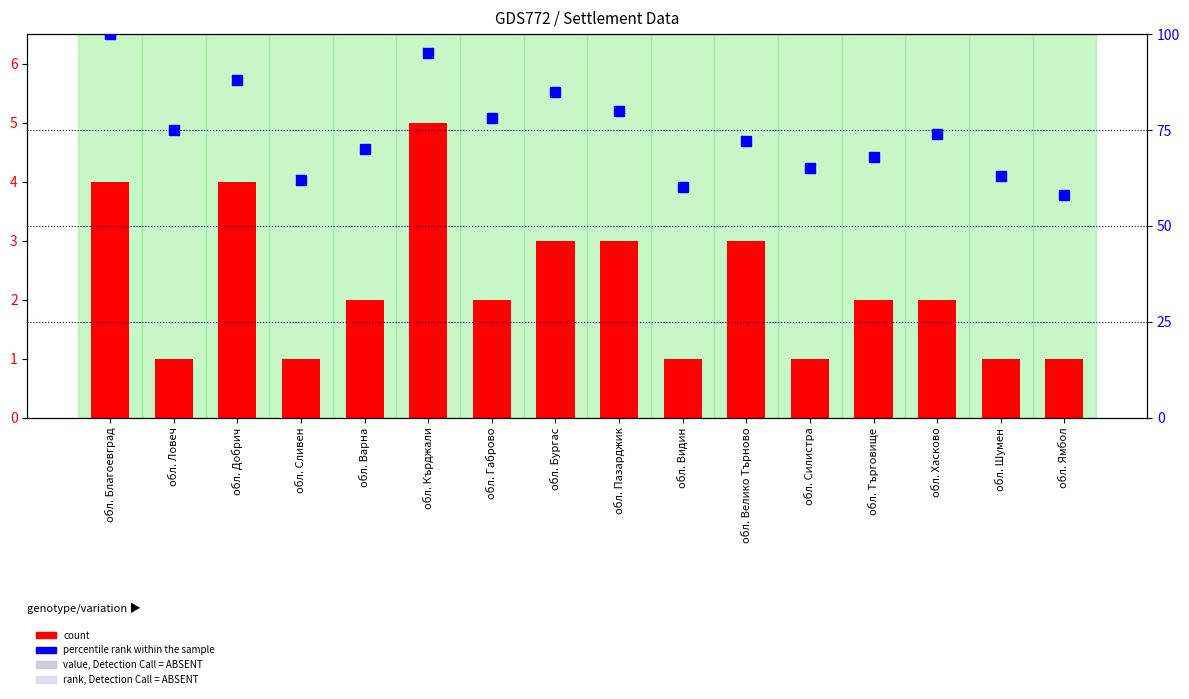

Which series contains the lowest Y value?

count